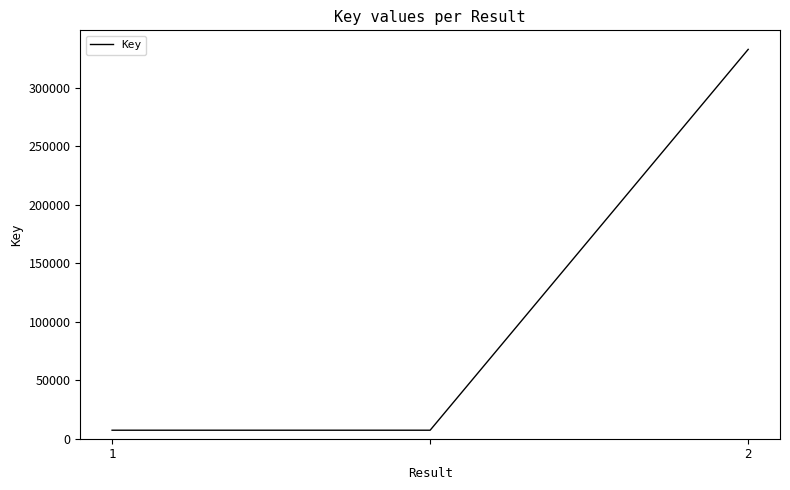

What is the average value?

115766